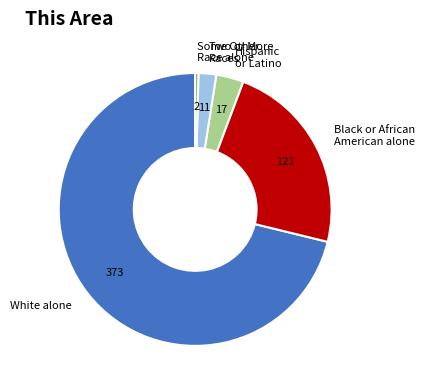

Does any single category account for the majority?

Yes